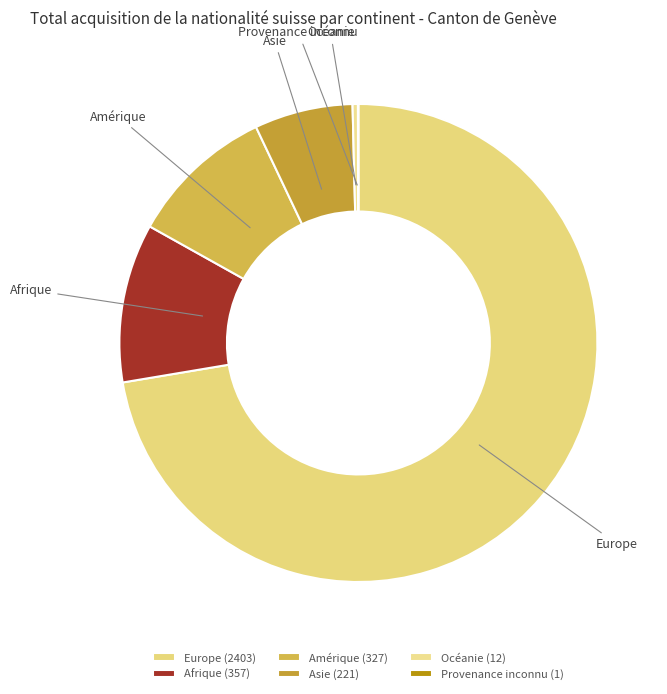

Do Asie and Océanie together represent more than half of the pie?

No